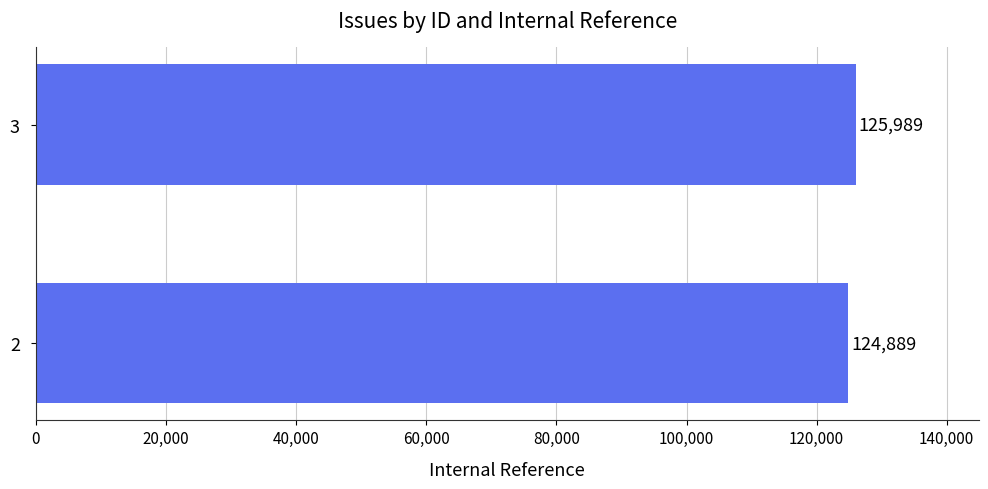

Is it true that the value at 2 is 124889?

True